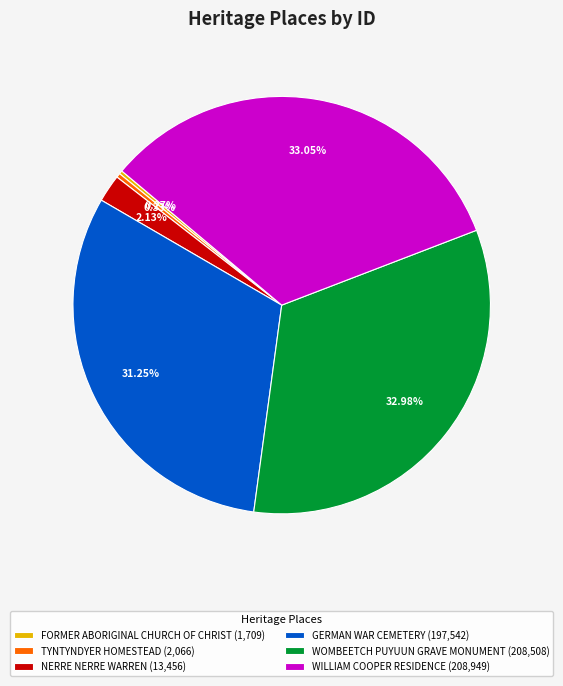

What is the ratio of the value at WILLIAM COOPER RESIDENCE to the value at TYNTYNDYER HOMESTEAD?

101.1